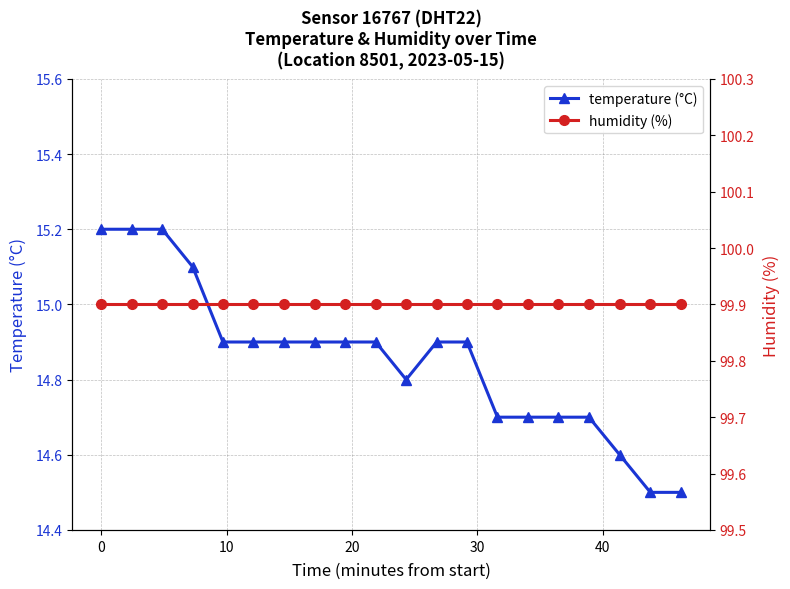

Which series has the largest total across all categories?

humidity (%)